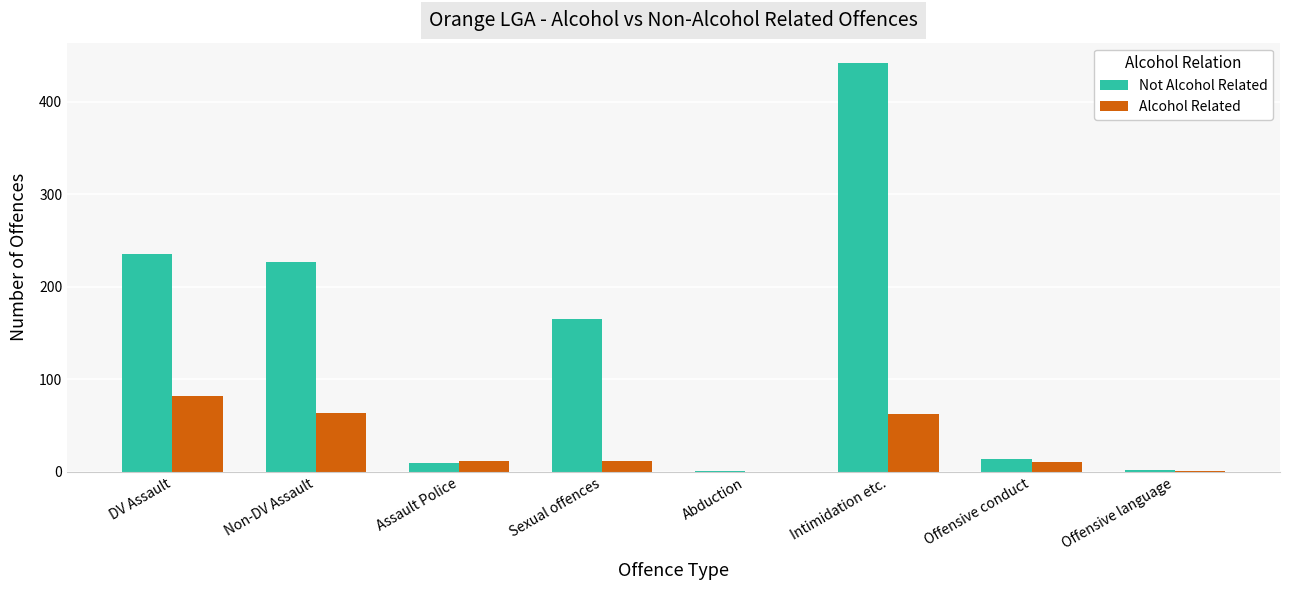

At which category is the sum across all series the highest?

Intimidation etc.